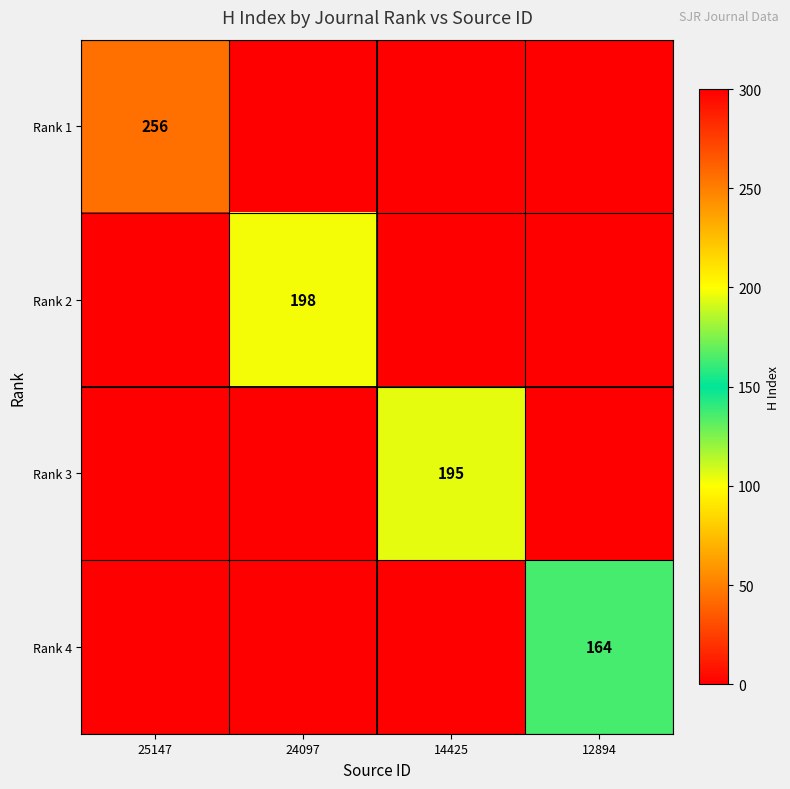

The Rank 1 series shows 256 at 25147. True or false?

True